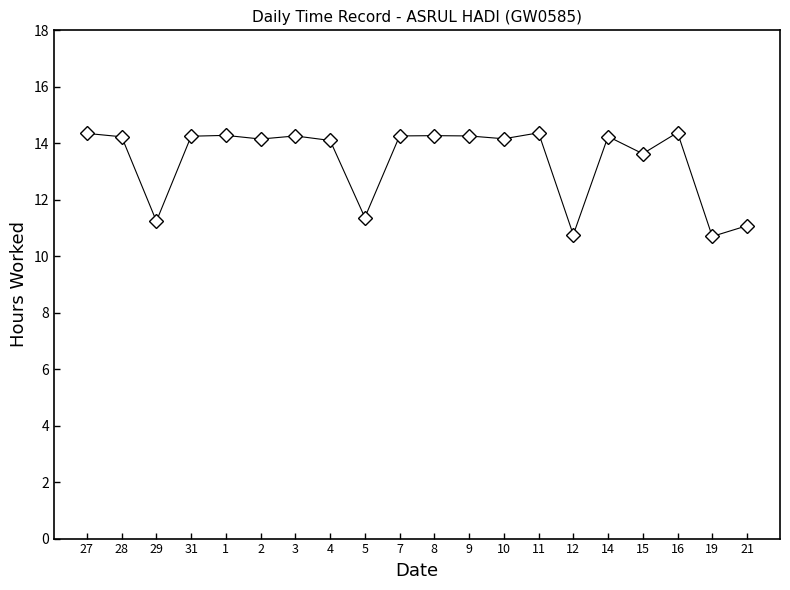

What is the difference between the values at 19 and 10?

3.5